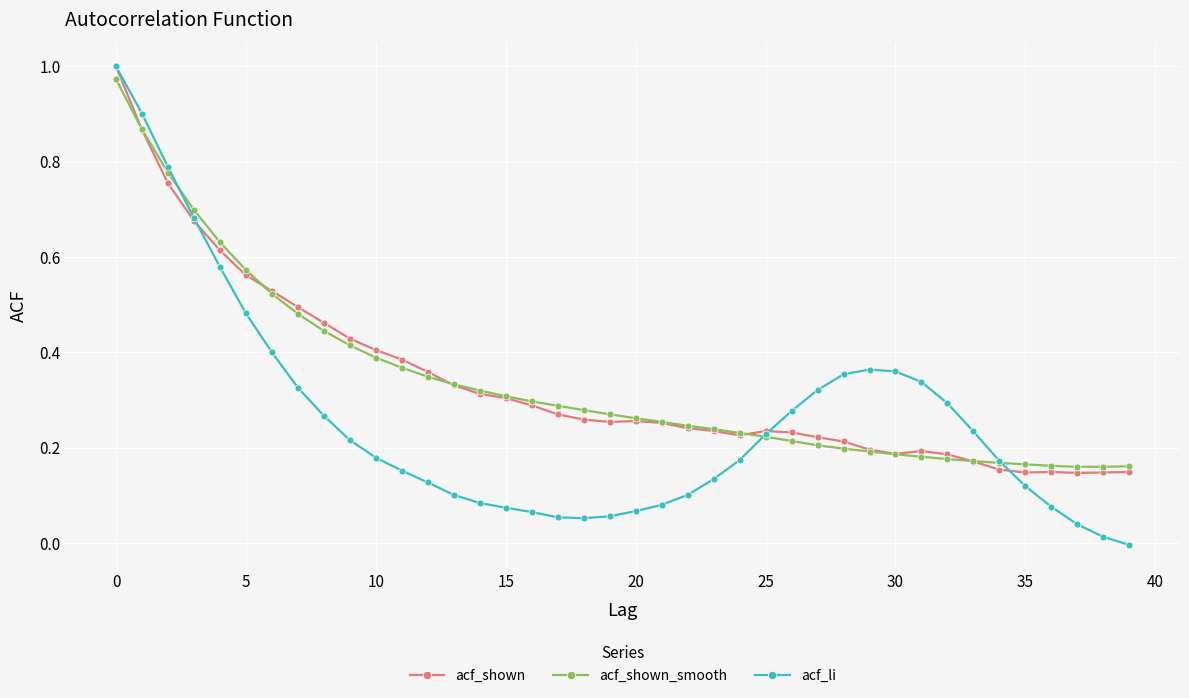

Which series has the largest range (max minus min)?

acf_li